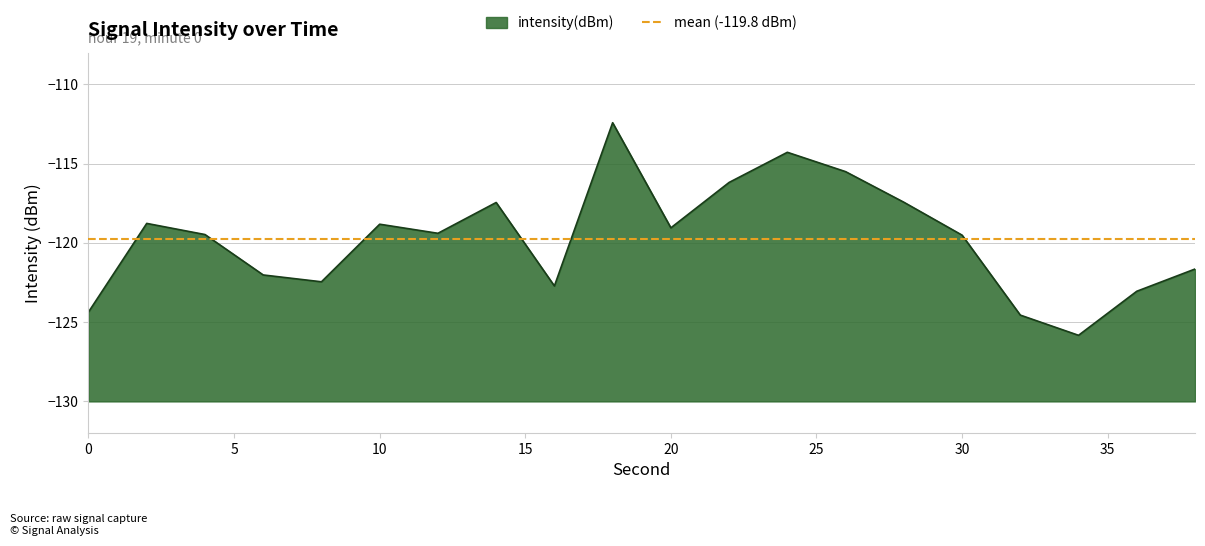

Reading left to right, list all the values displayed in this chart.

0=-124.4	2=-118.8	4=-119.5	6=-122.0	8=-122.5	10=-118.8	12=-119.4	14=-117.5	16=-122.7	18=-112.4	20=-119.1	22=-116.2	24=-114.3	26=-115.5	28=-117.4	30=-119.5	32=-124.6	34=-125.8	36=-123.1	38=-121.7